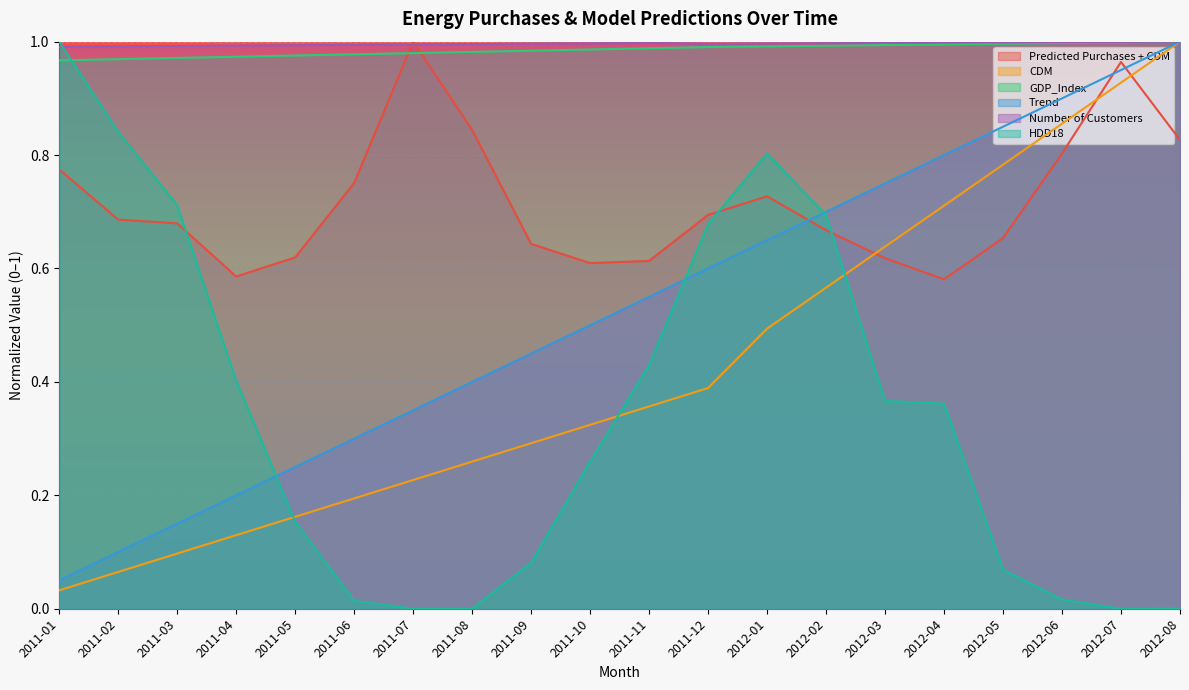

What value does the HDD18 series have at 2012-04?

0.4